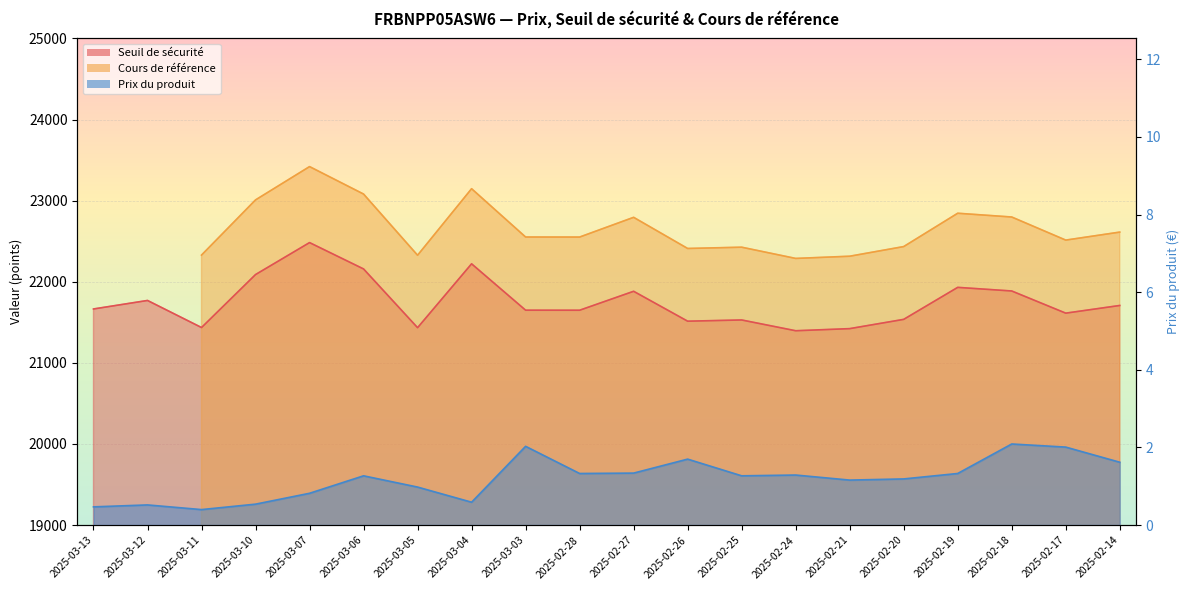

What is the spread (max minus min) of values at 2025-03-13?

21664.0